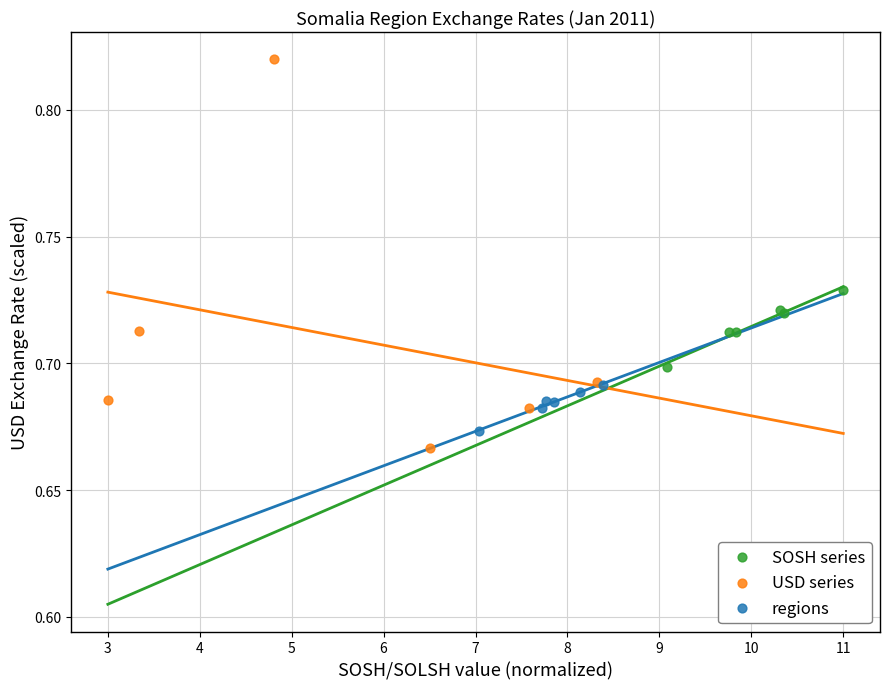

Which series has the largest Y range (max minus min)?

USD series